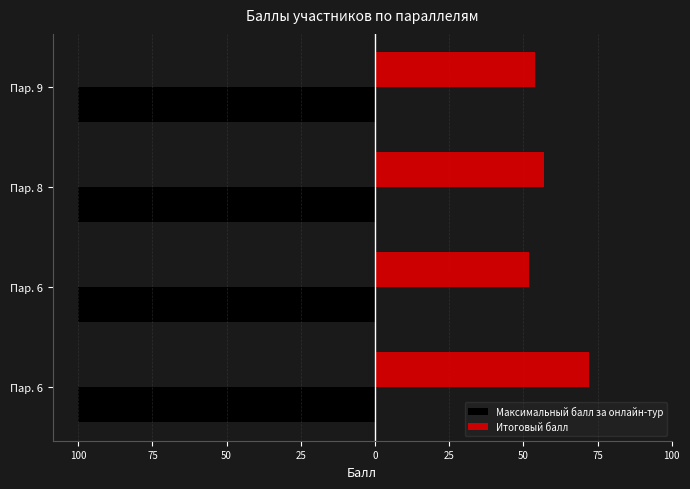

How many bars are there in total?

8